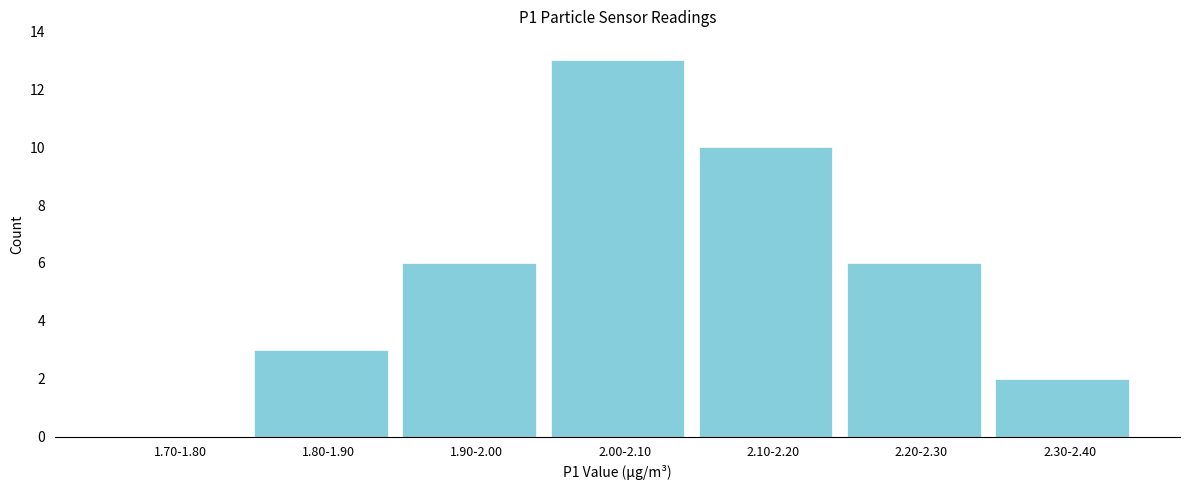

Reading left to right, extract all data points from this chart.

1.70-1.80=0	1.80-1.90=3	1.90-2.00=6	2.00-2.10=13	2.10-2.20=10	2.20-2.30=6	2.30-2.40=2